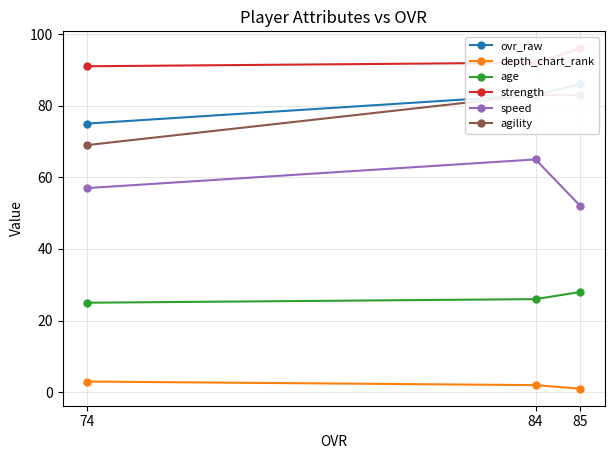

List the series in order of their peak value, lowest first.

depth_chart_rank, age, speed, agility, ovr_raw, strength